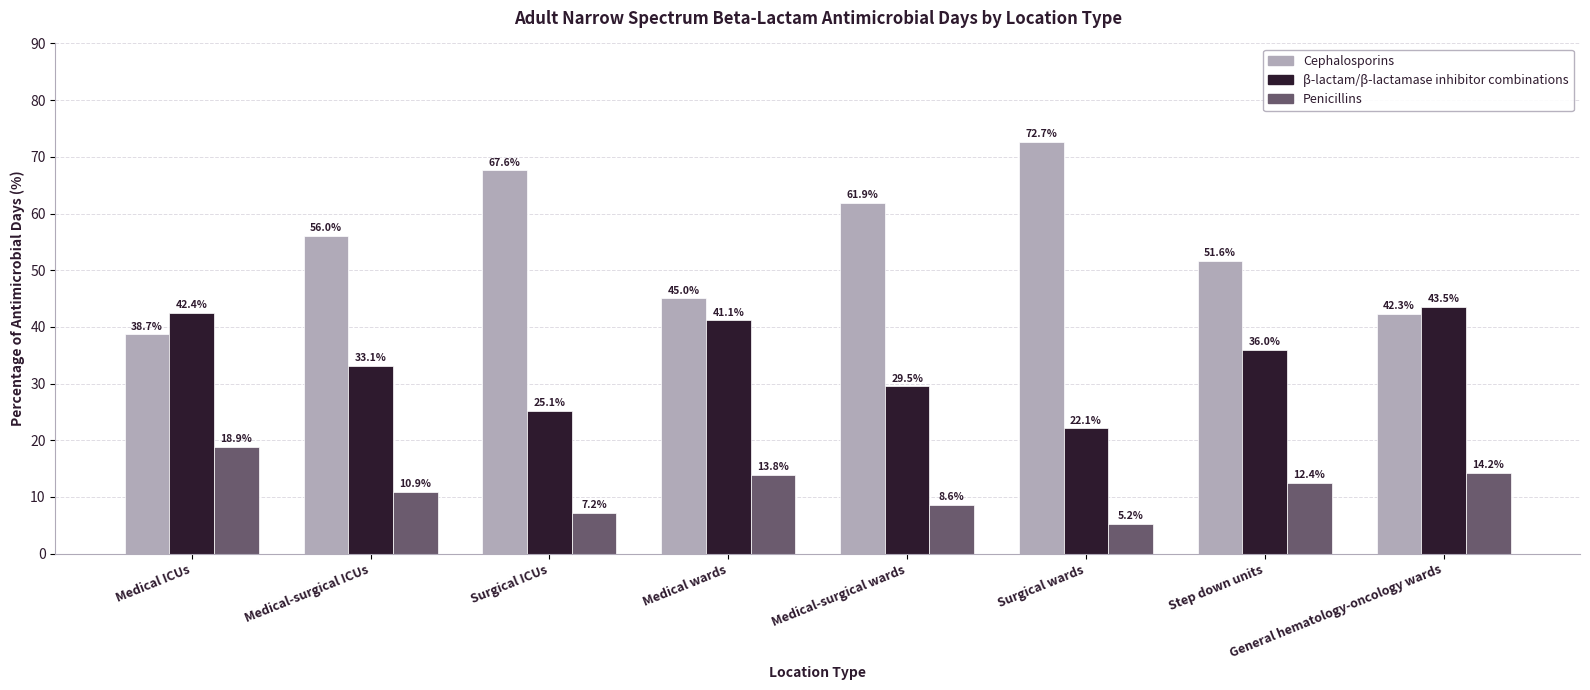

What is the spread (max minus min) of values at Medical ICUs?

23.5